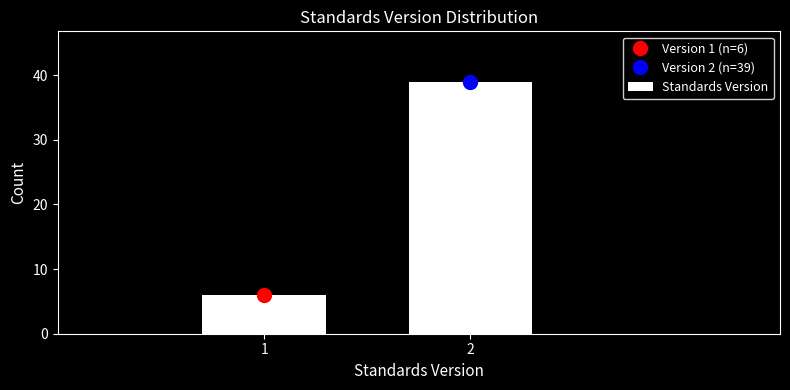

Reading left to right, transcribe all the data shown in this chart.

6	39